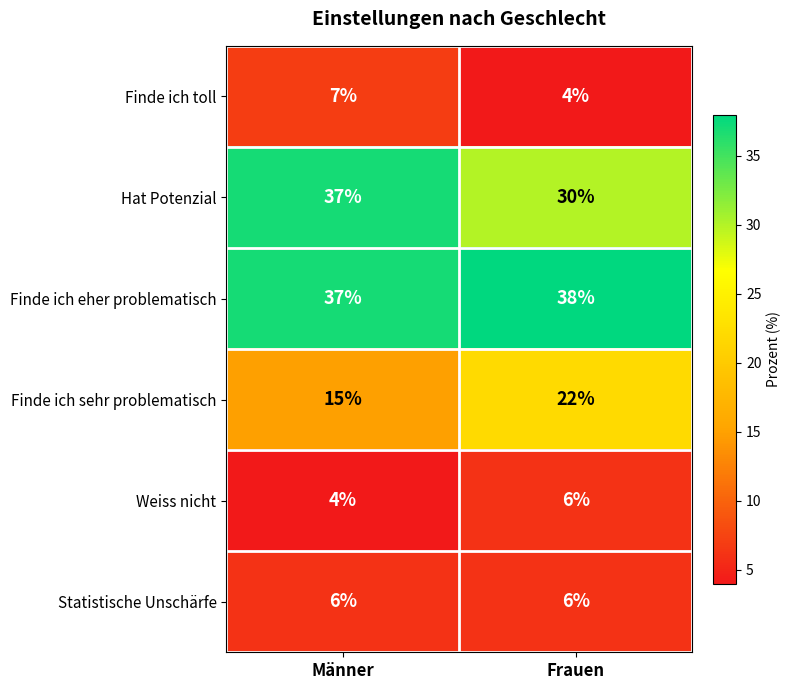

Which label corresponds to the largest value in the chart?

Frauen